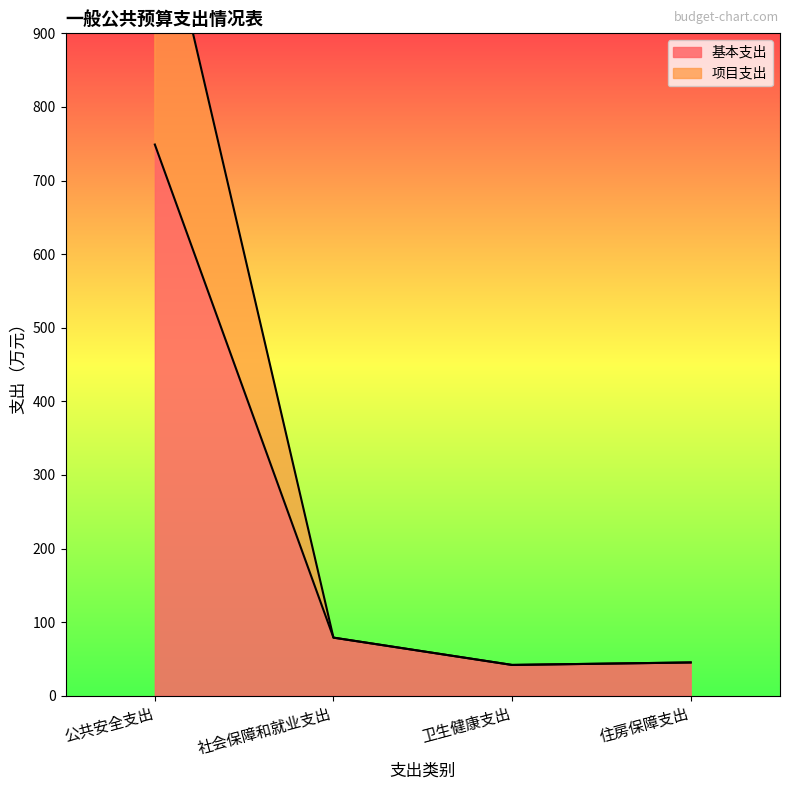

What is the maximum value for 基本支出?

748.9